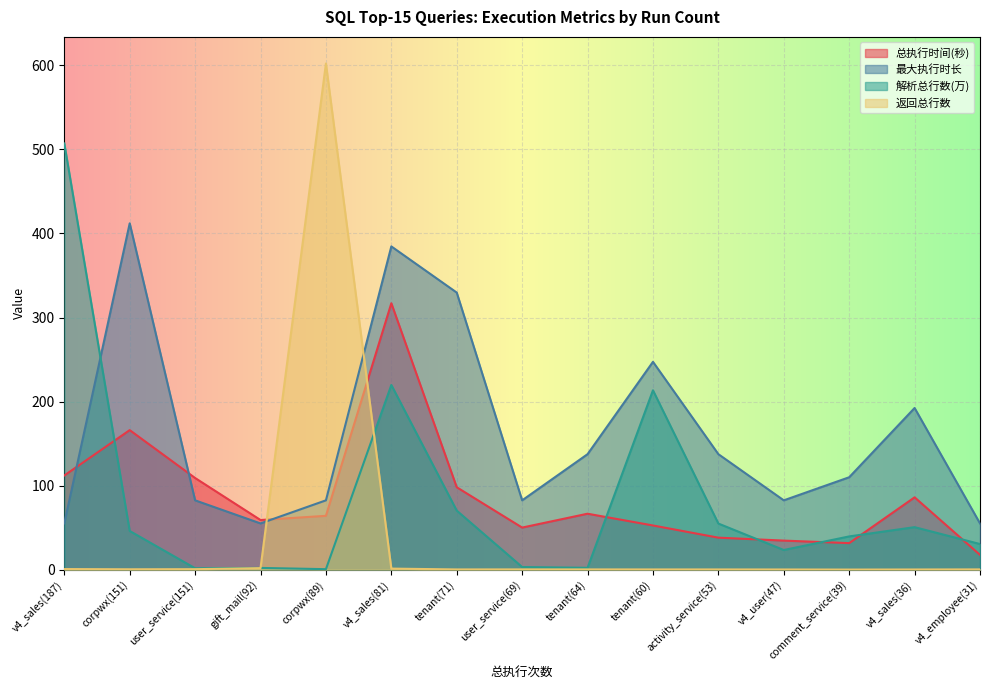

What is the maximum value shown in the chart?

602.3